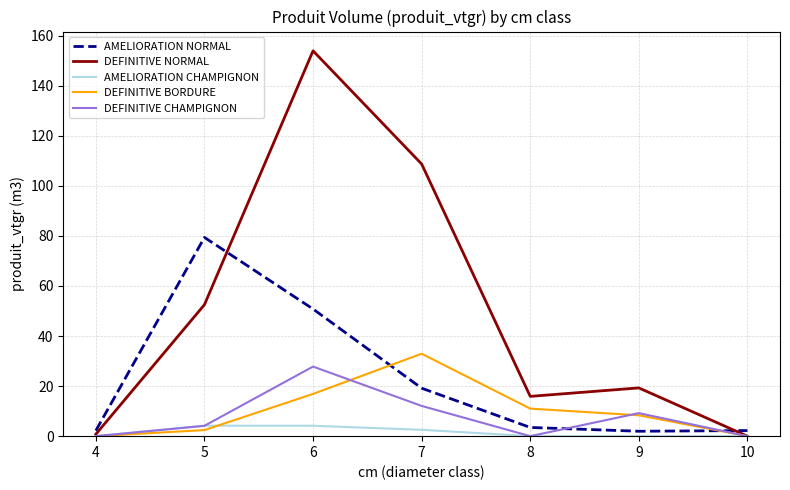

What is the sum of all AMELIORATION CHAMPIGNON values?

10.9